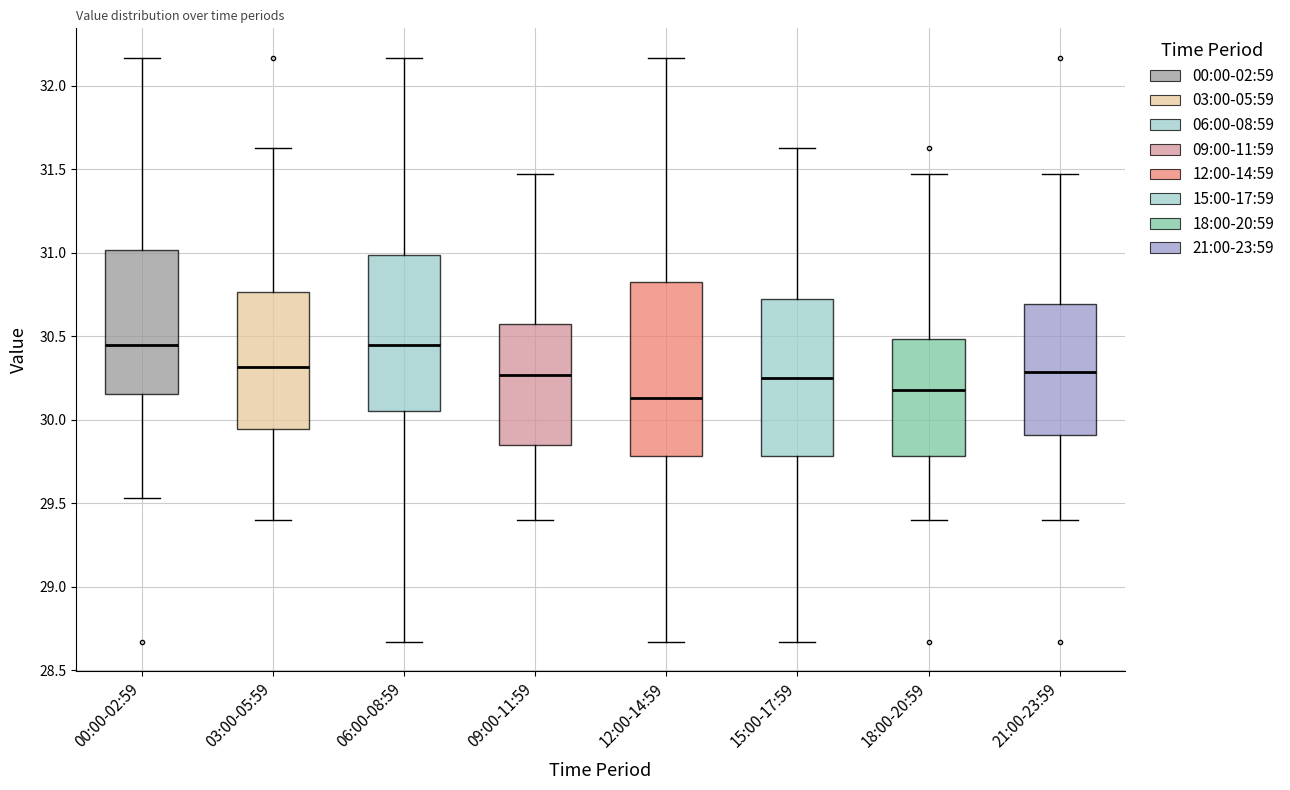

Where does the lower whisker of the box for 21:00-23:59 end on the y-axis? The values are not printed on the chart, so give them approximately, as read against the axis.

29.40